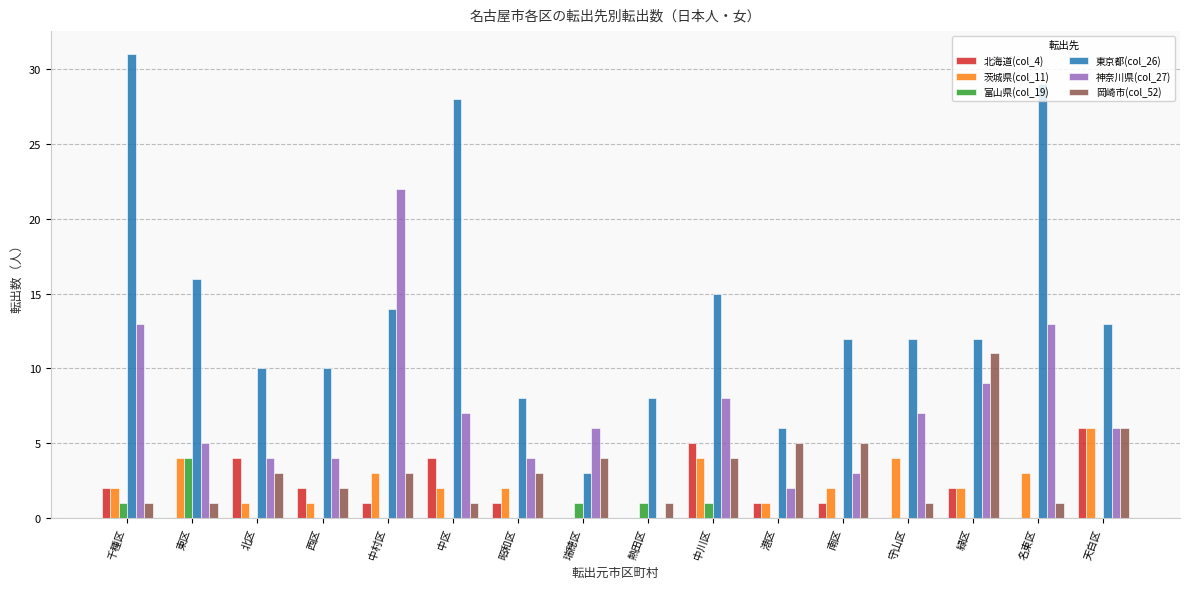

Where does the 東京都(col_26) series first go above 12?

千種区